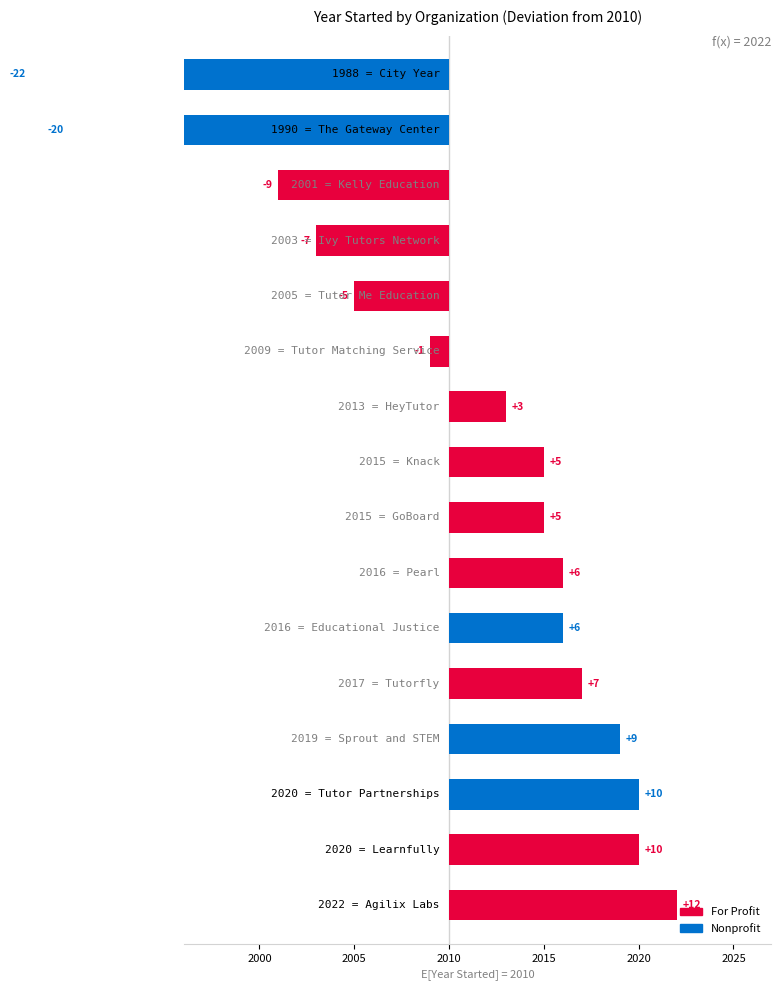

How many values exceed 2015?

7